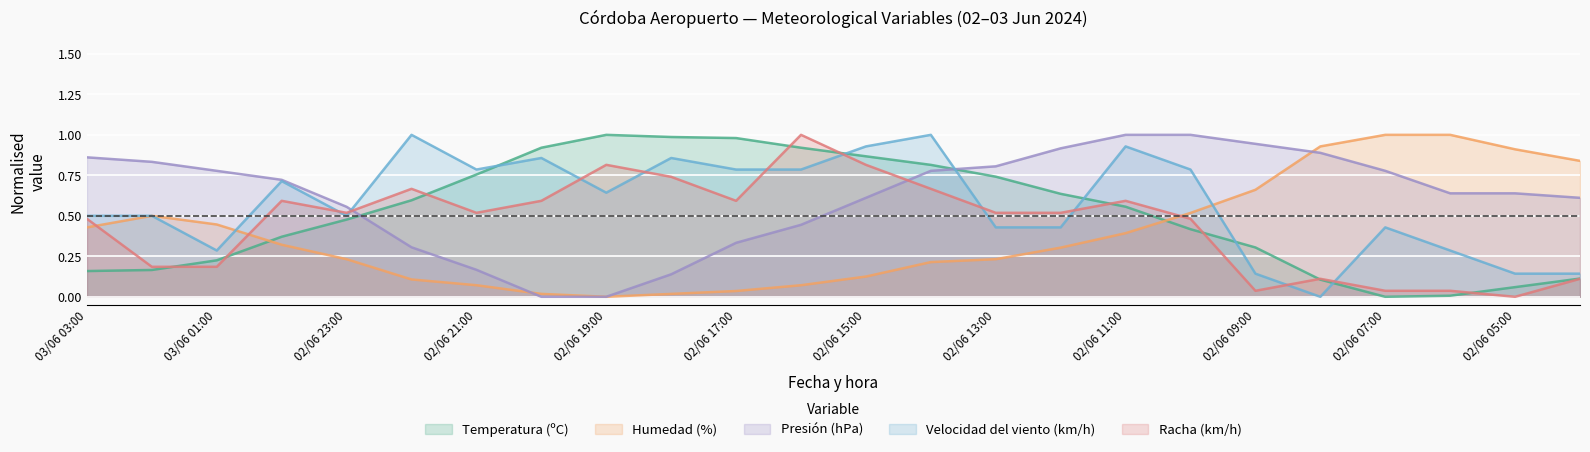

How many lines are shown in the chart?

5